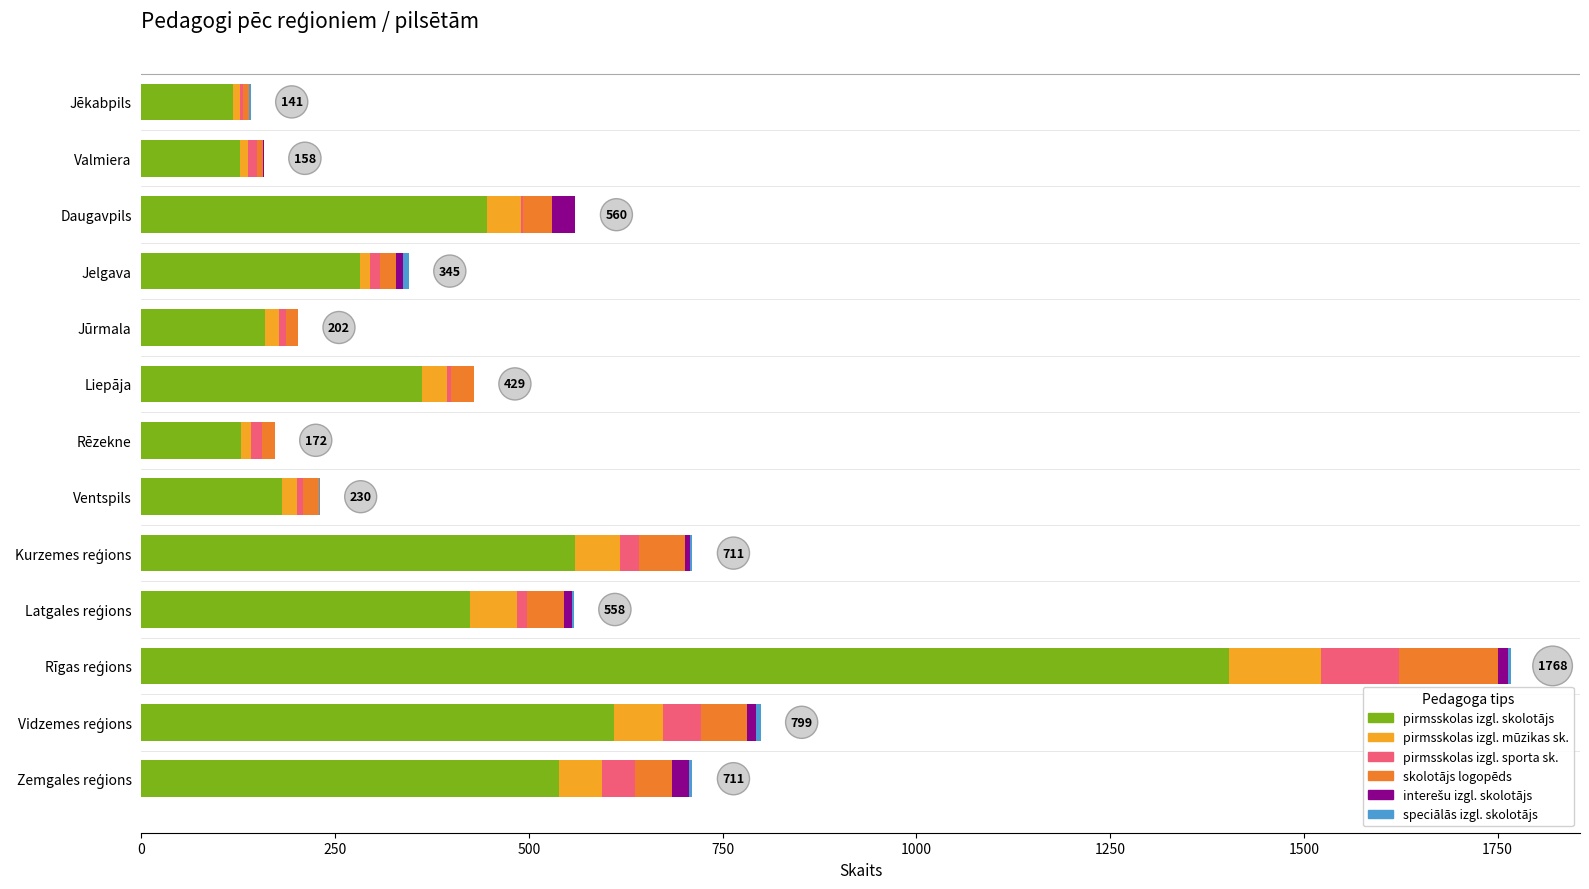

What is the highest value of the pirmsskolas izgl. skolotājs series?

1403